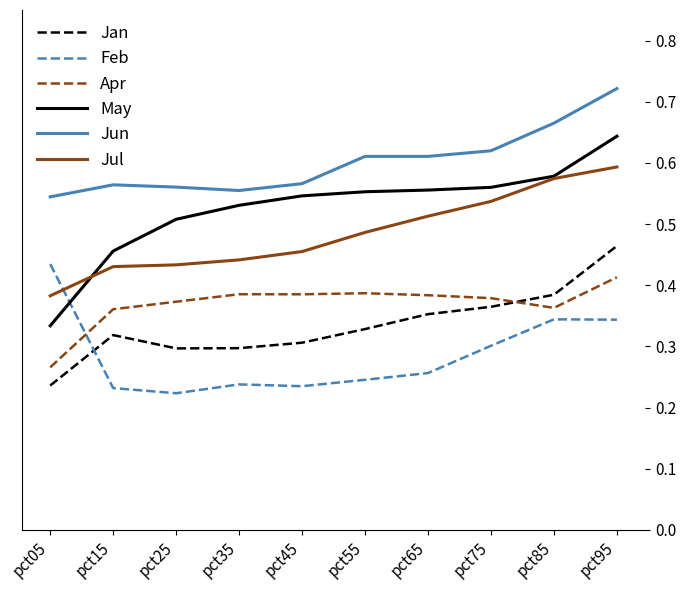

What is the sum of all Feb values?

2.9